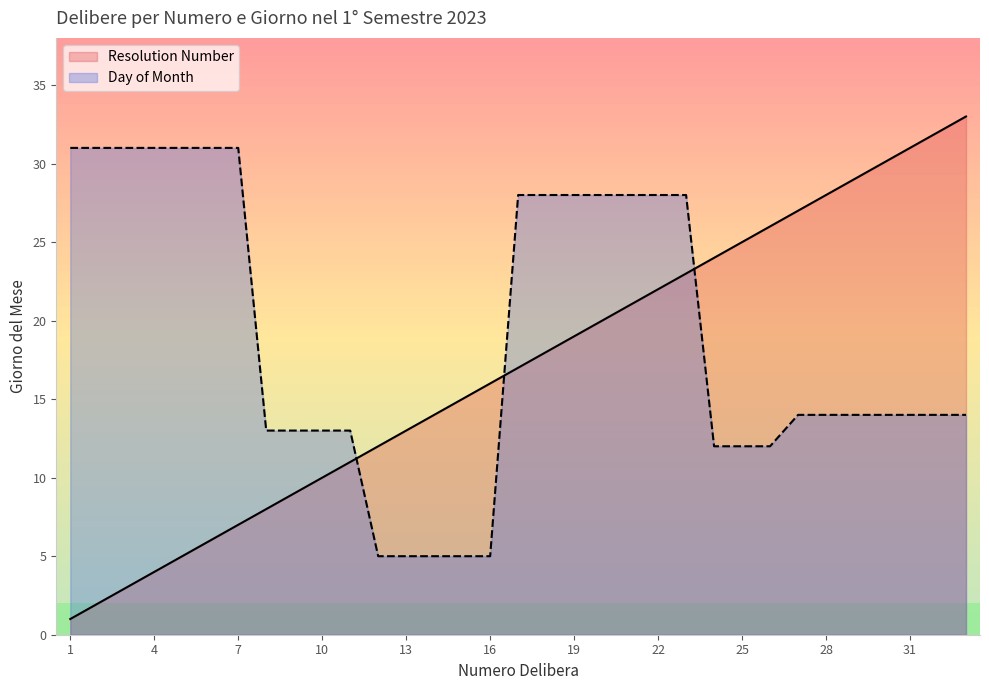

True or false: Day of Month and Resolution Number cross at least once.

True